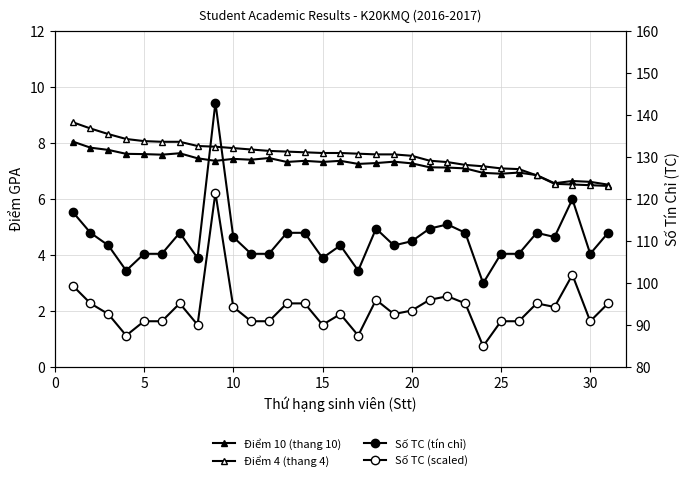

How many data points in Số TC (tín chỉ) are less than 110?

15